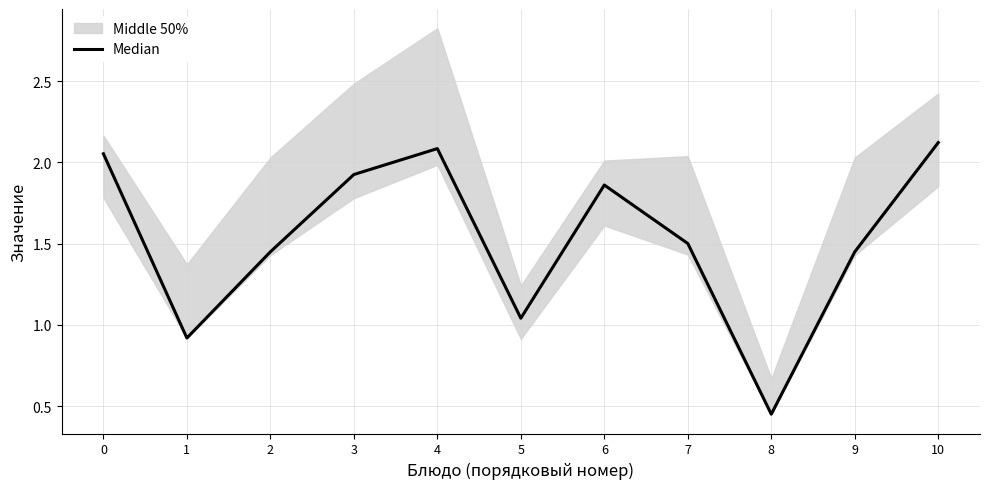

How many categories are shown in the chart?

11